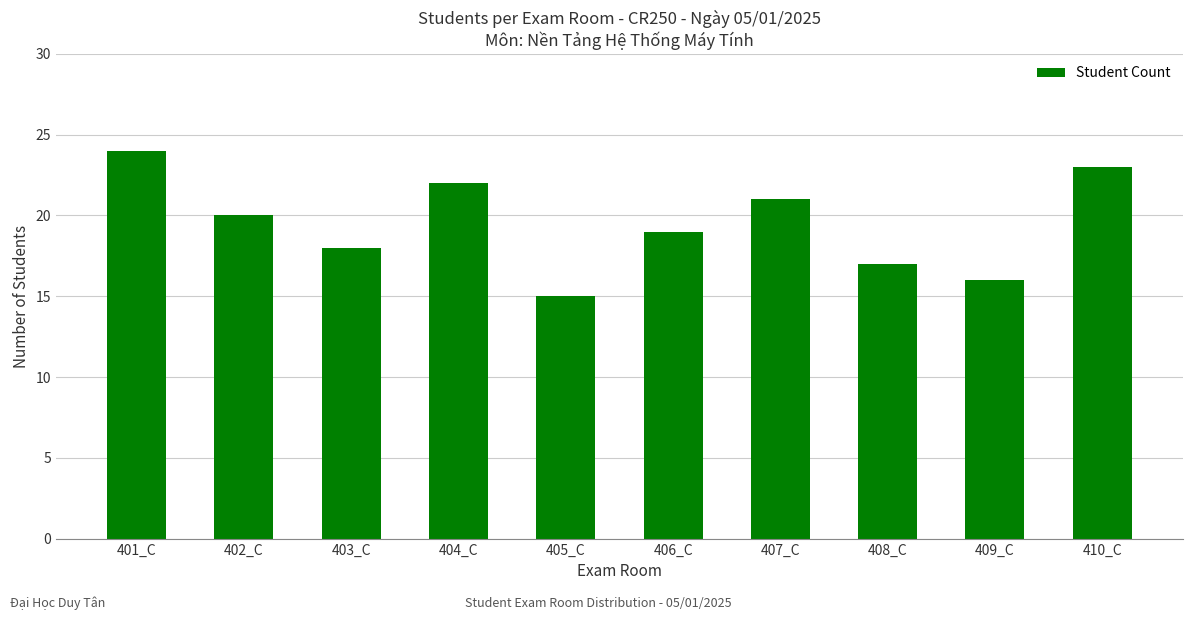

What is the change in value from 401_C to 410_C?

-1